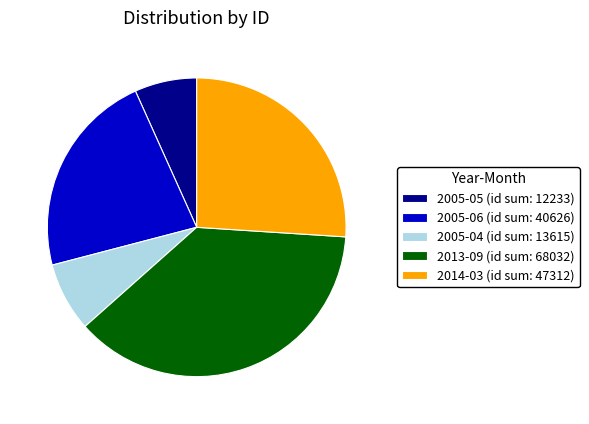

How many segments does this pie chart have?

5